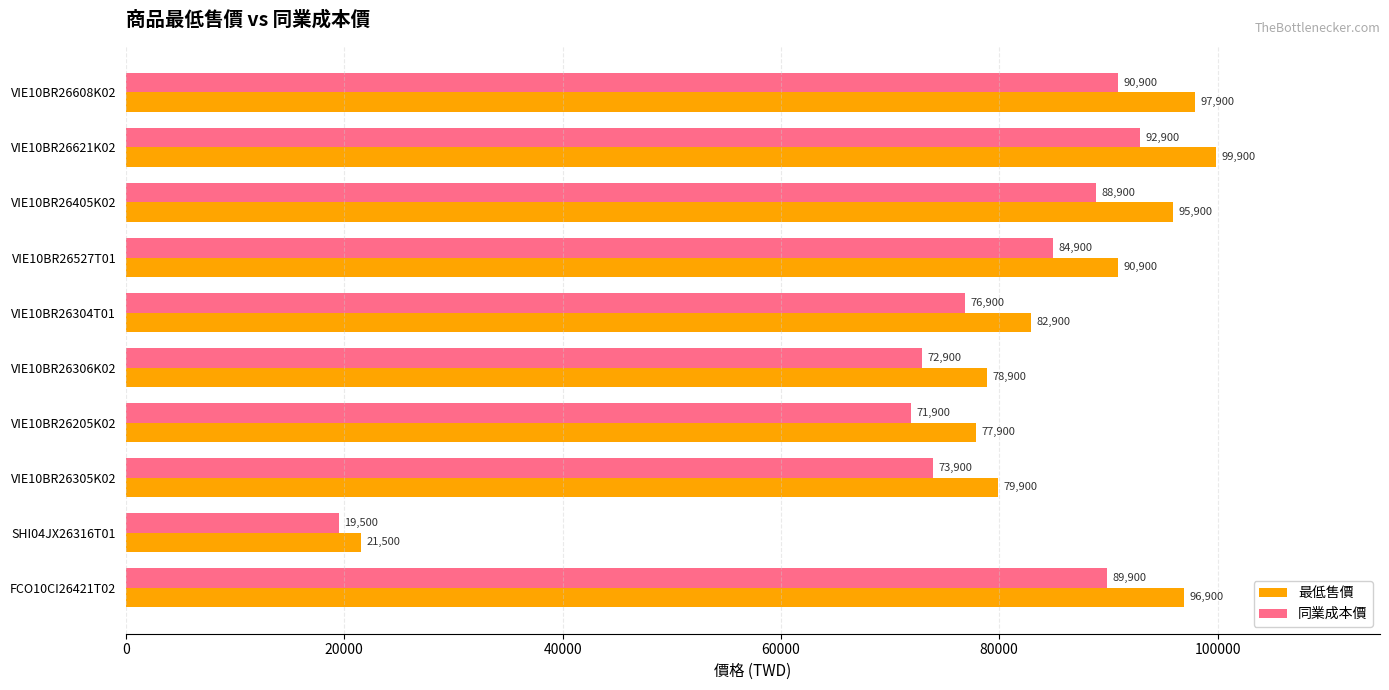

Which category has the lowest value in the 同業成本價 series?

SHI04JX26316T01